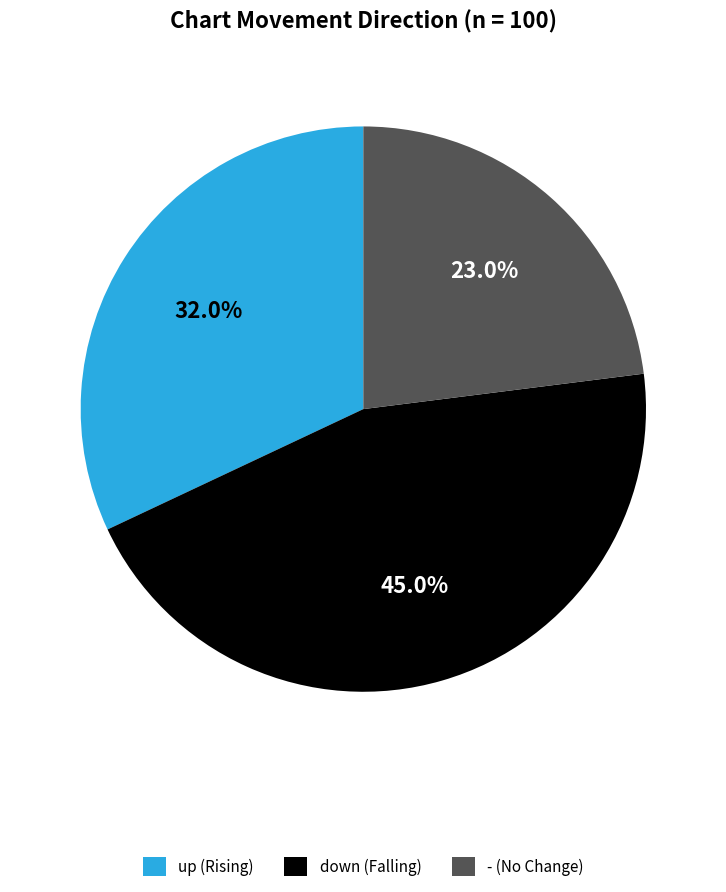

Is the sum of - and up greater than half?

Yes